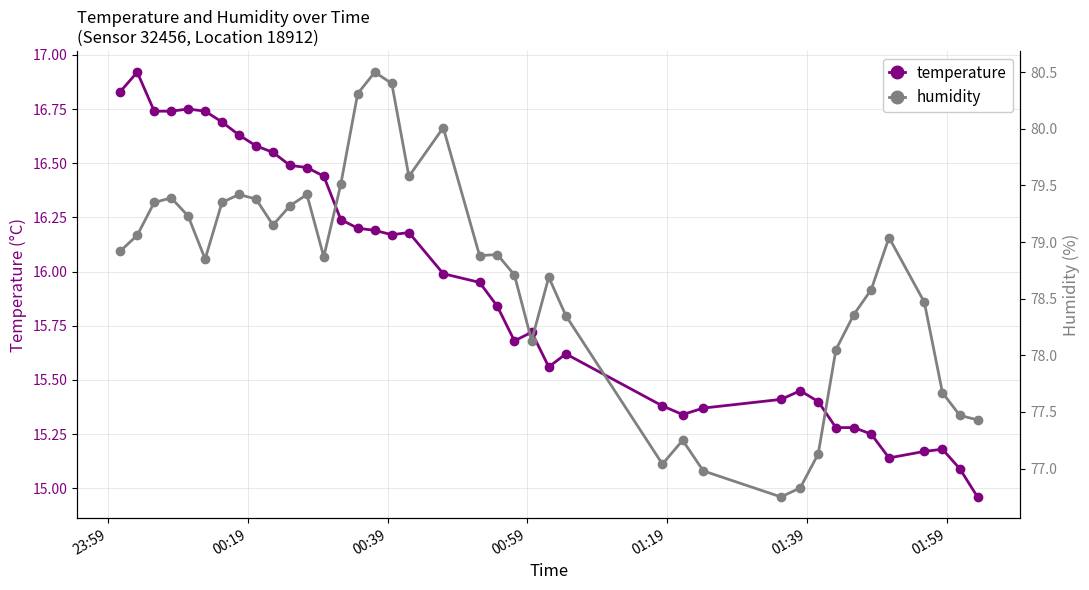

How many distinct data groups are displayed?

2